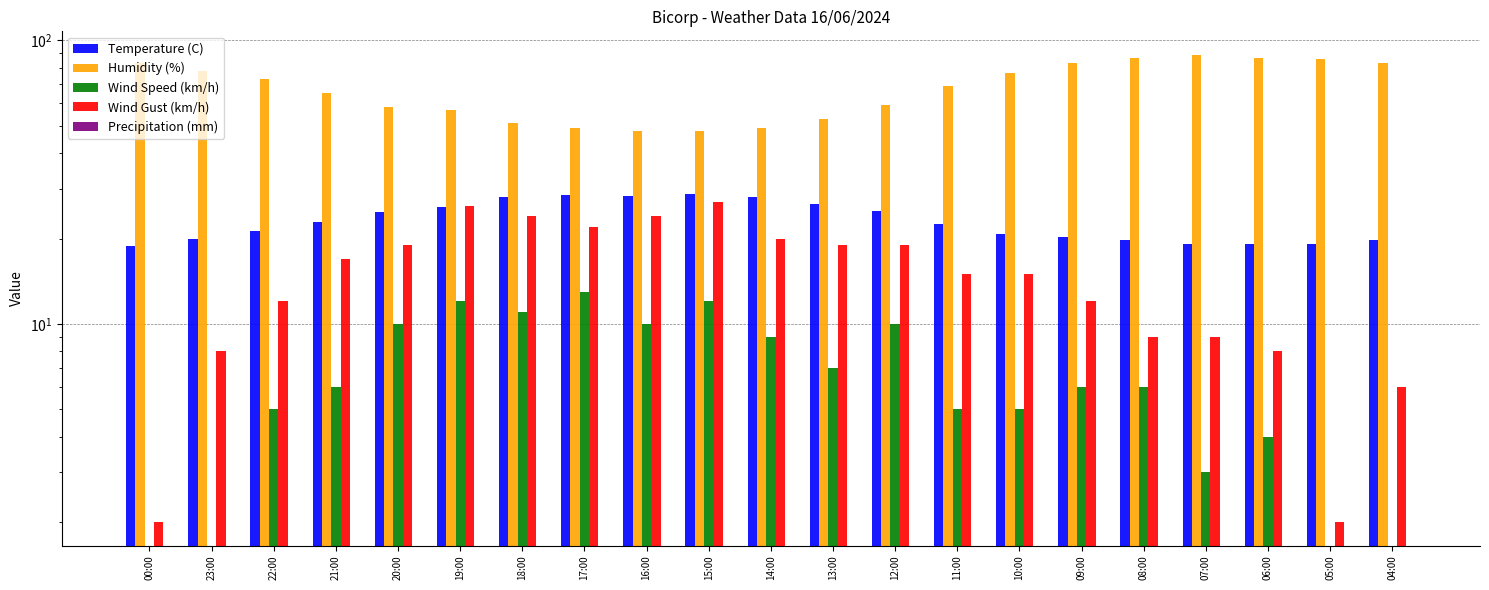

What are all the series names shown in the legend?

Temperature (C), Humidity (%), Wind Speed (km/h), Wind Gust (km/h), Precipitation (mm)